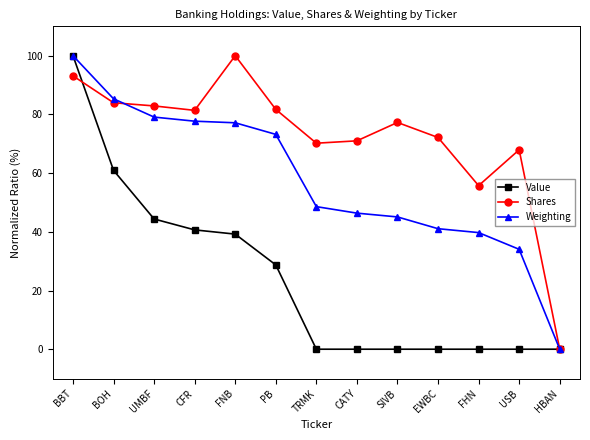

What are all the series names shown in the legend?

Value, Shares, Weighting